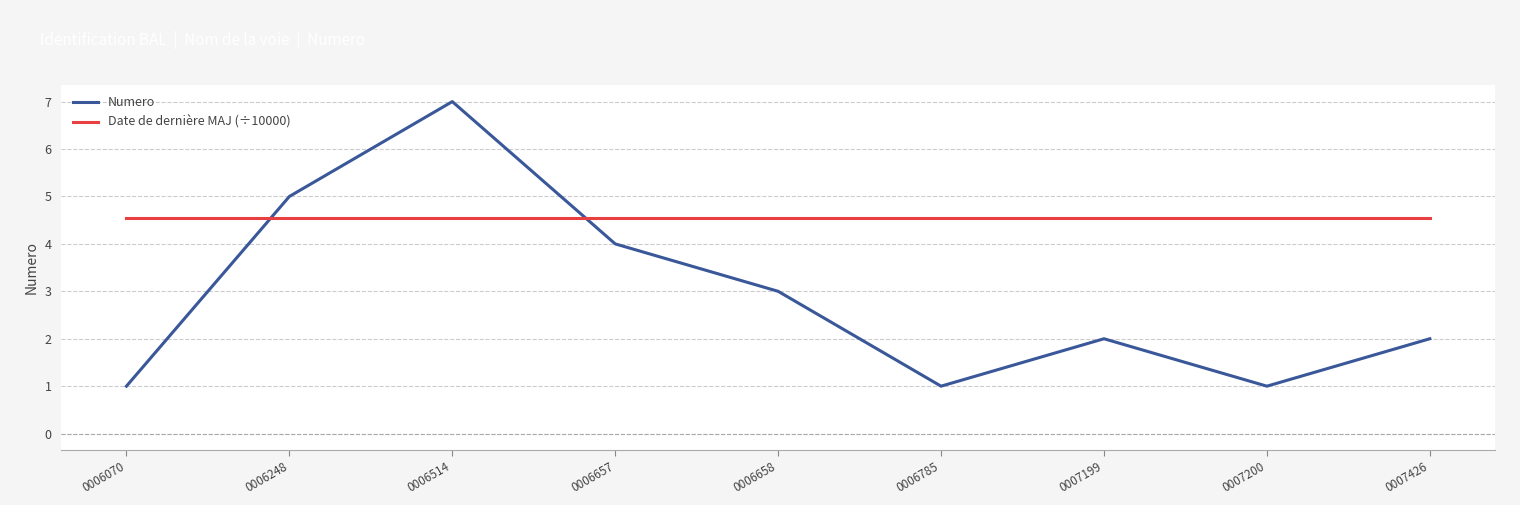

Is the value of Numero at 0006514 greater than the value of Date de dernière MAJ (÷10000) at 0007199?

Yes